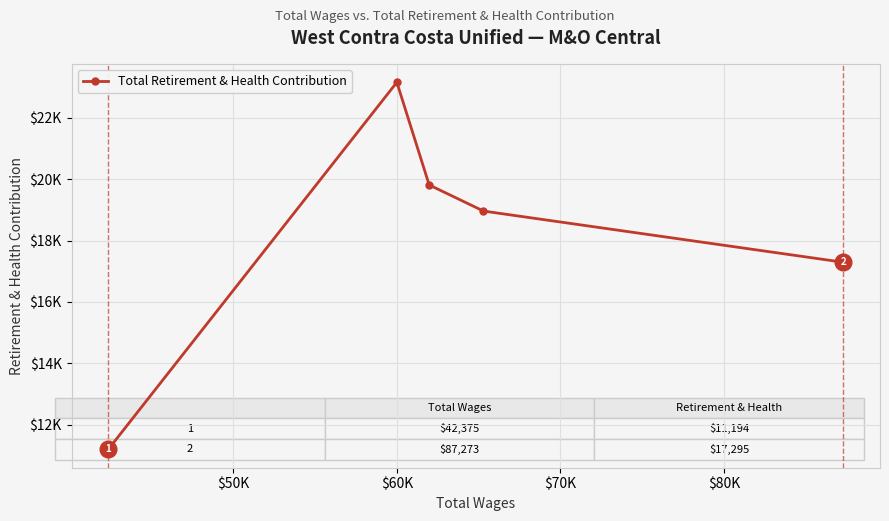

What is the smallest value displayed?

11194